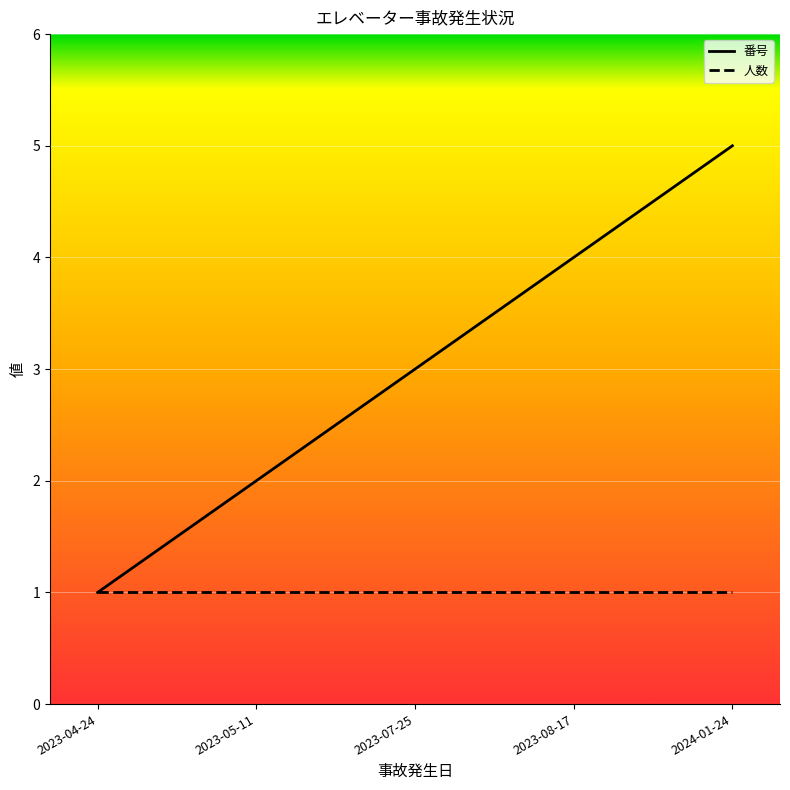

At which label does 番号 reach its peak?

2024-01-24